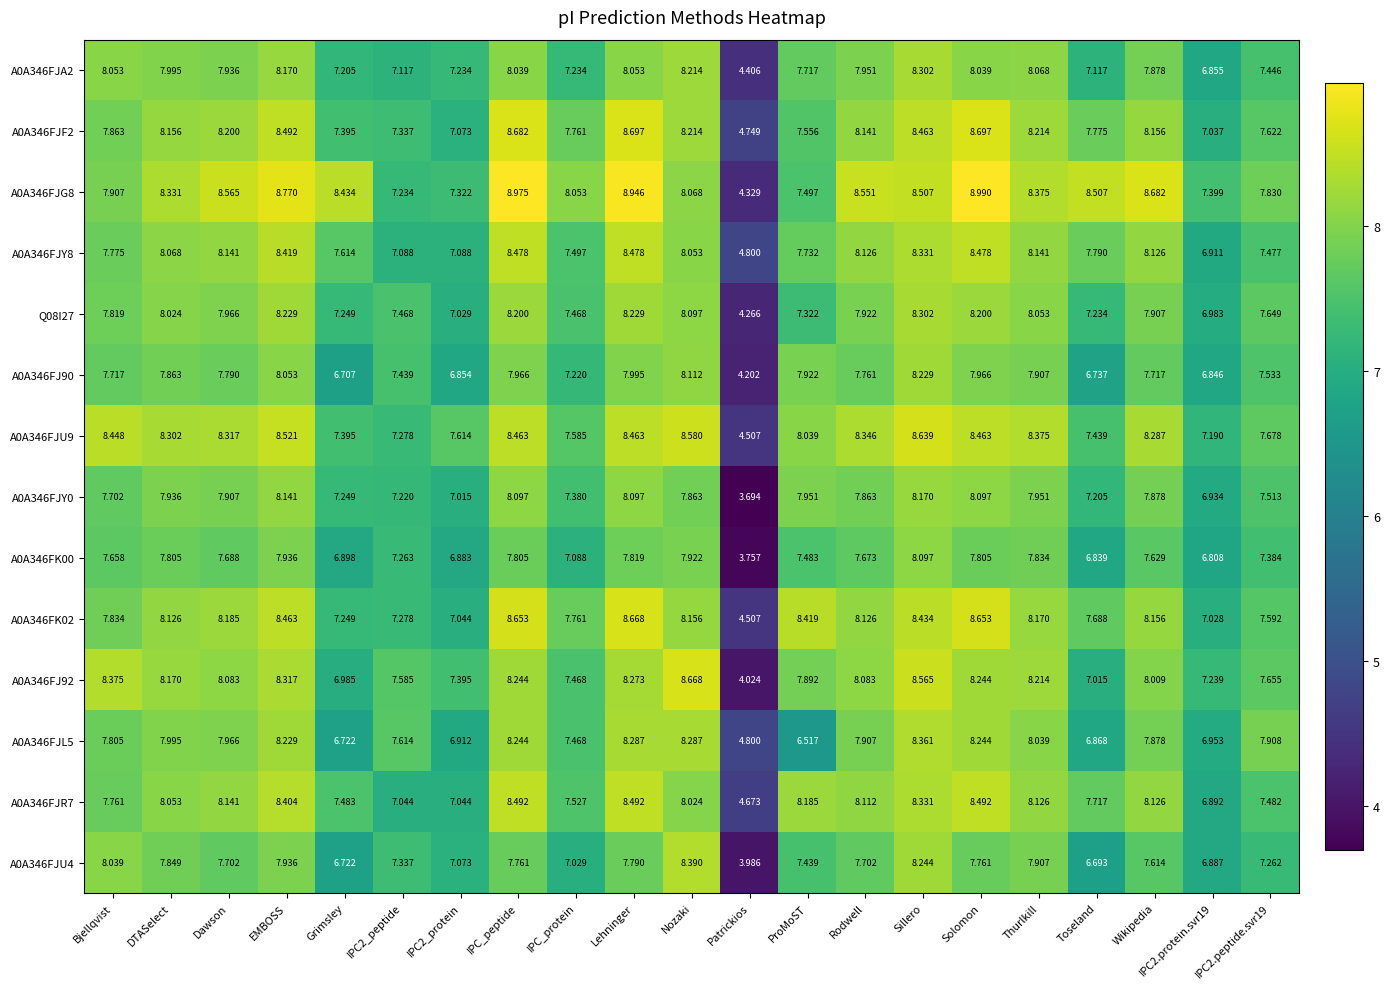

How many data points does each series have?

21